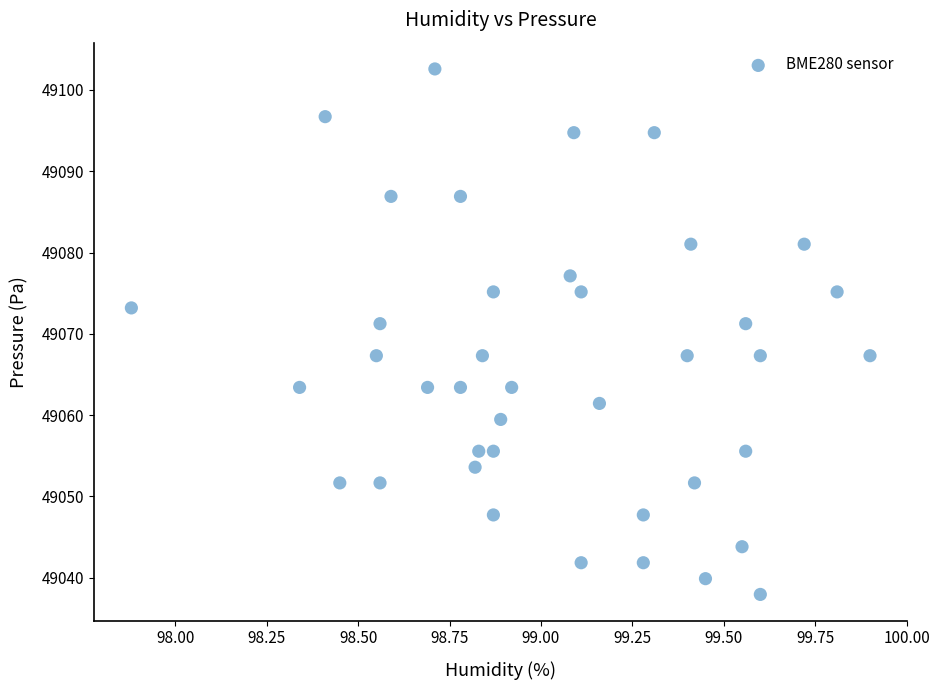

What is the range of X values (max minus min)?

2.0